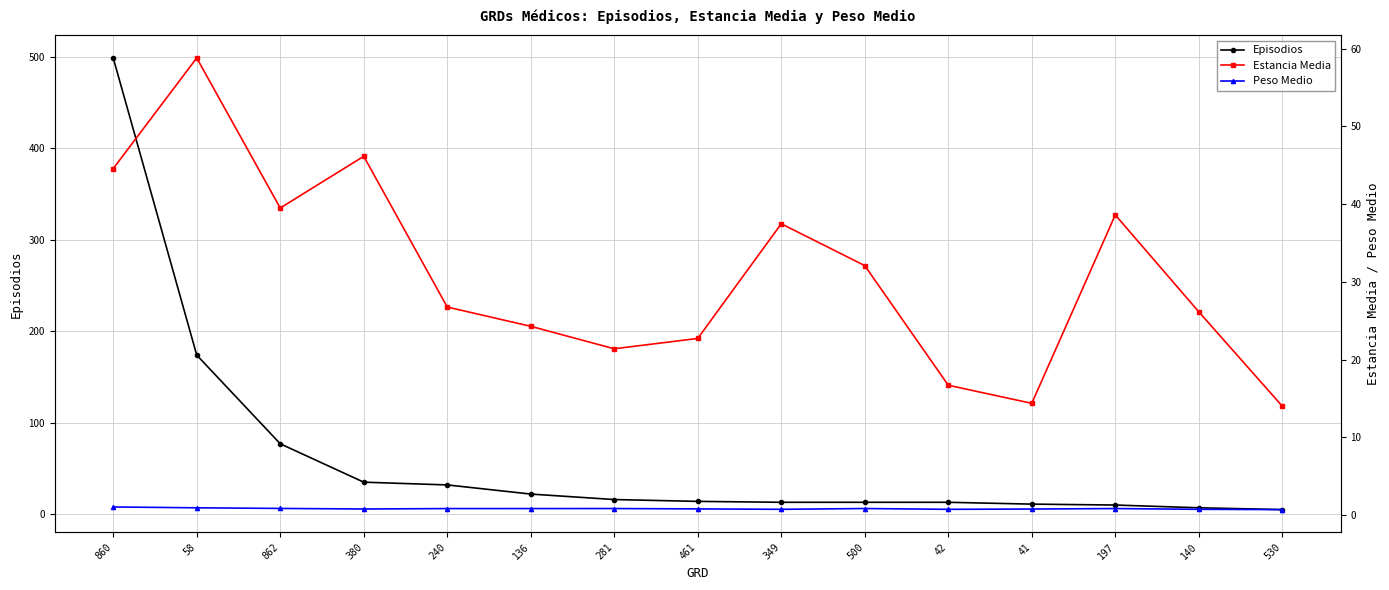

True or false: Peso Medio and Estancia Media intersect in this chart.

False